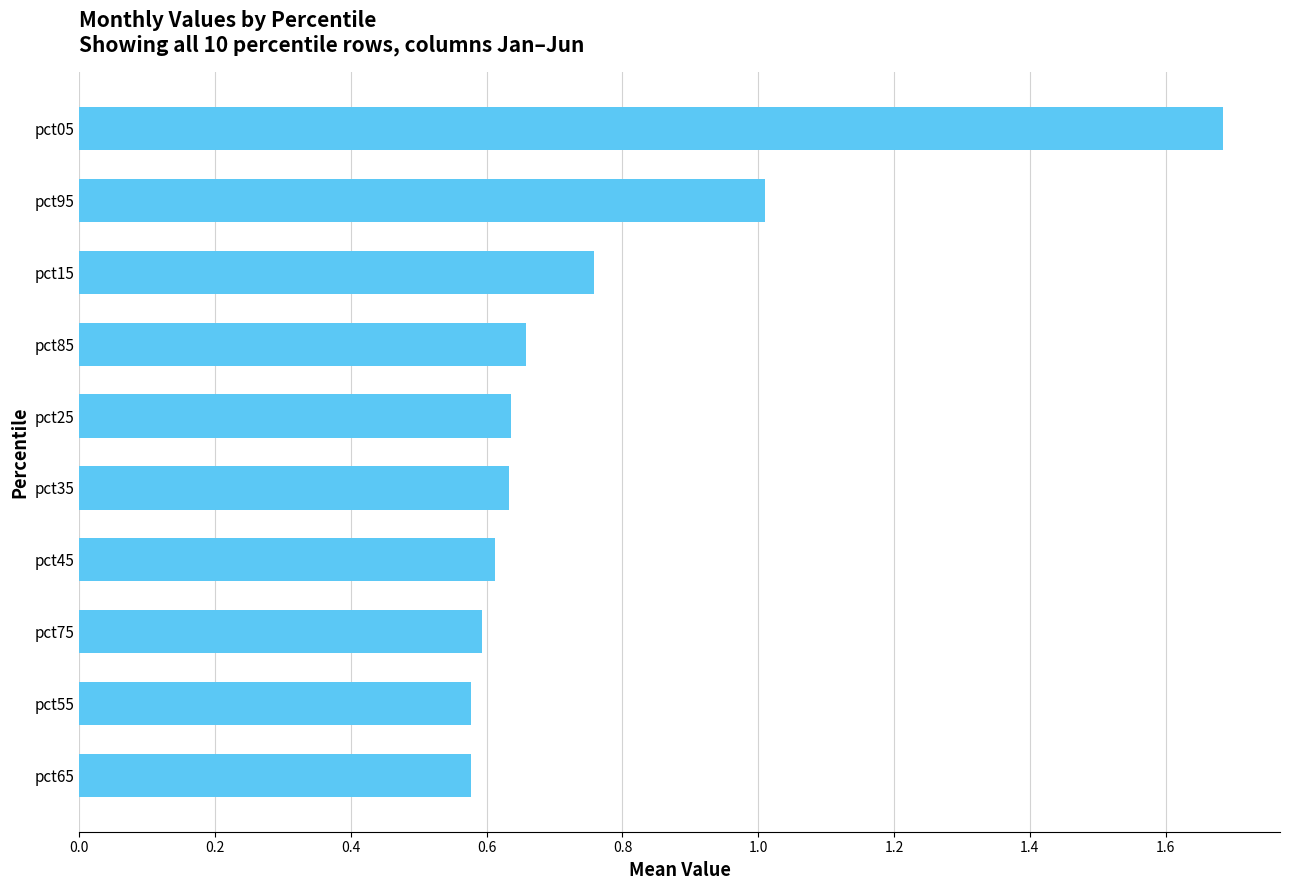

What is the difference between the maximum and second lowest values?

1.1